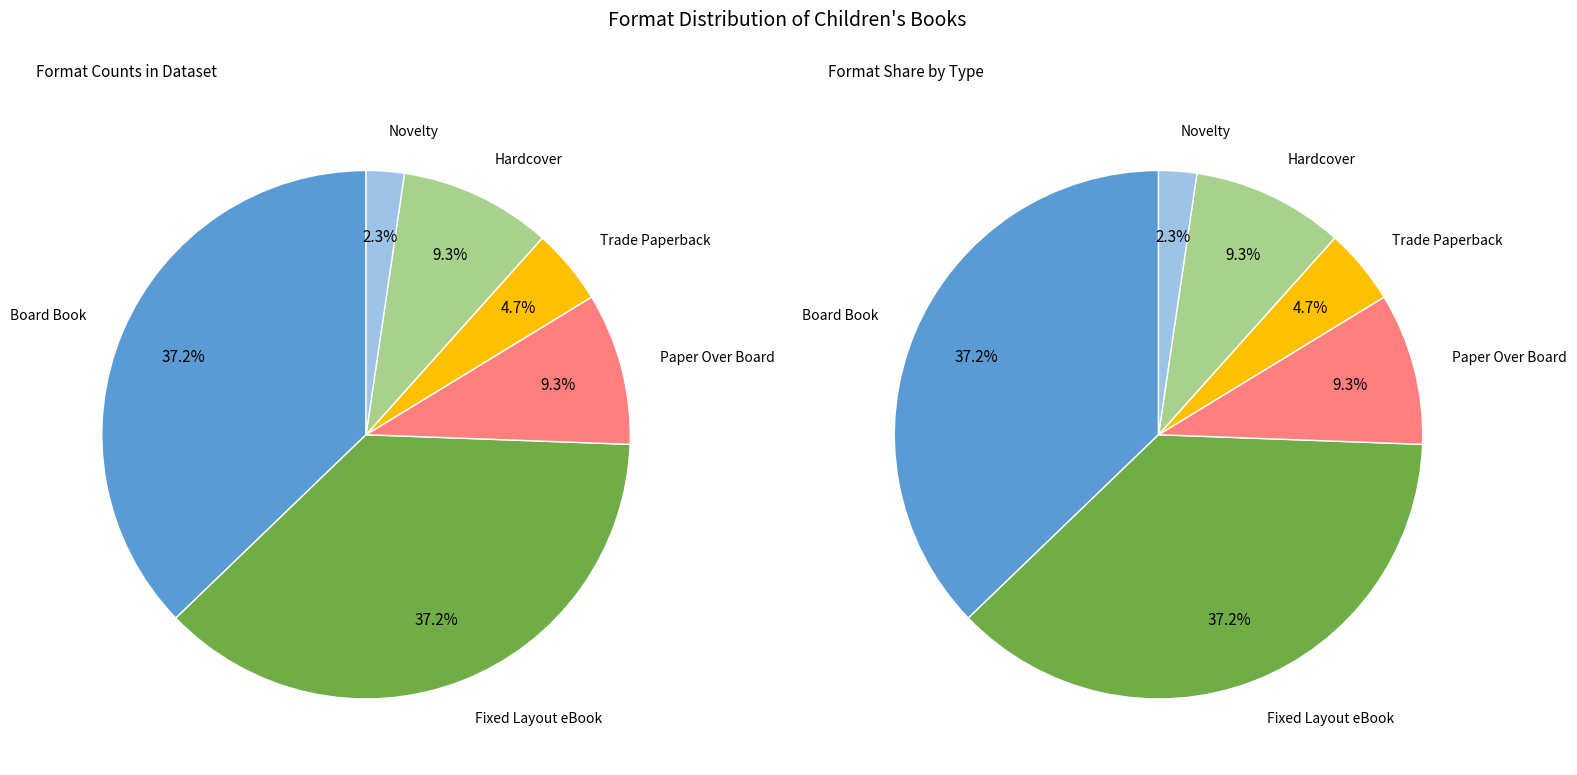

True or false: Trade Paperback accounts for 5% of the total.

True